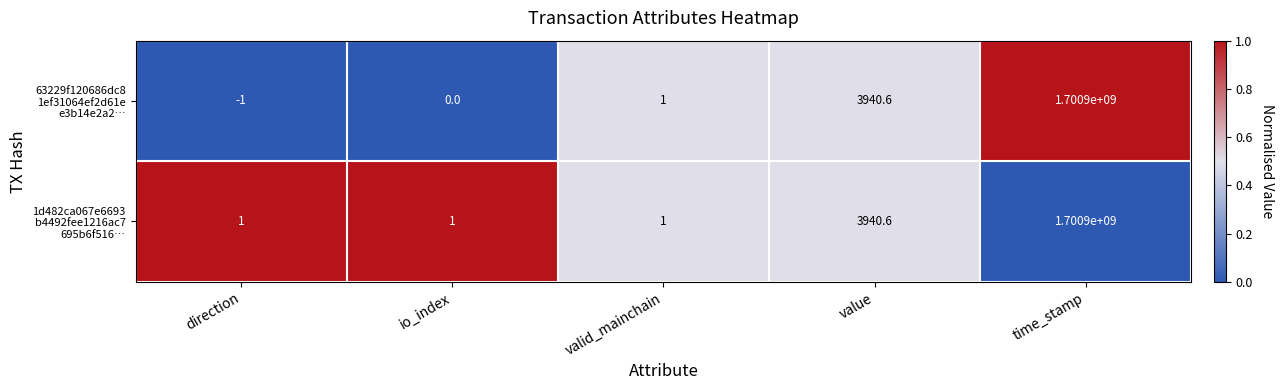

What is the smallest value displayed?

-1.0